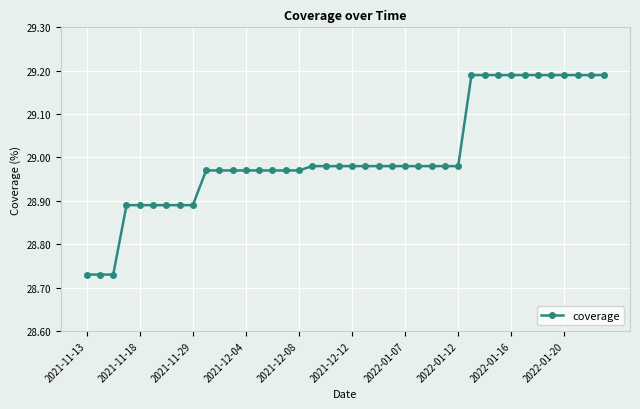

What is the sum of all values?

1160.1